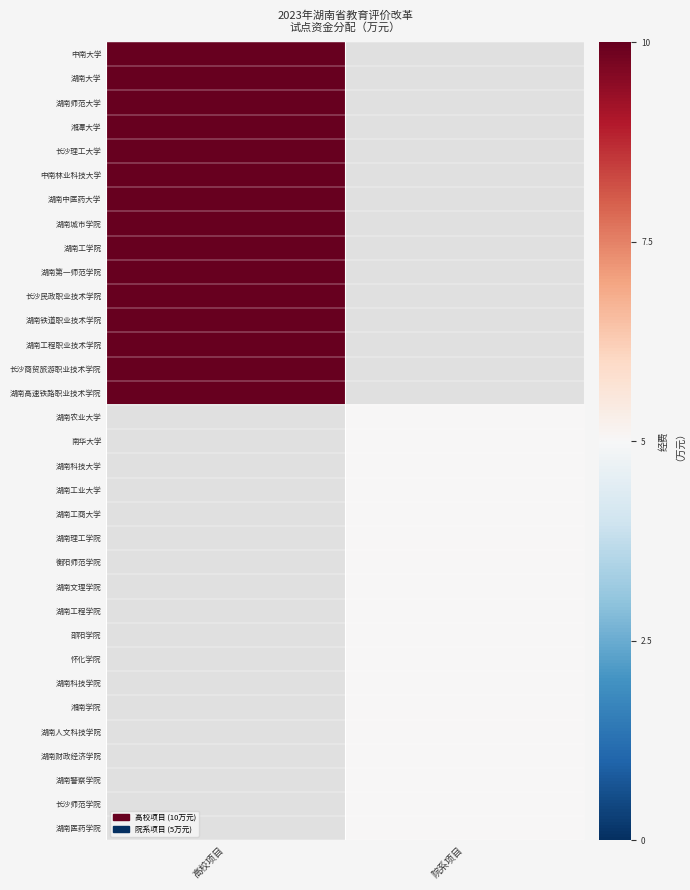

The value of 湖南文理学院 at 院系项目 is 0.0. True or false?

True